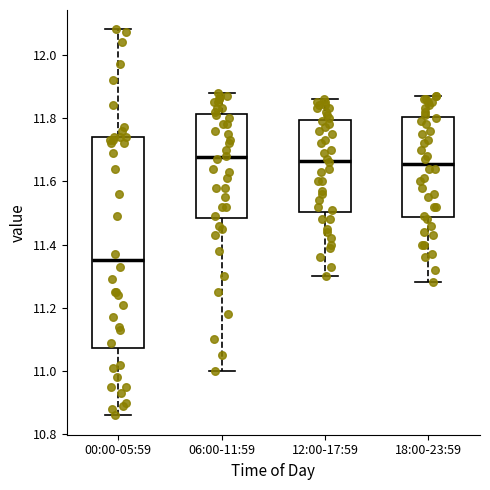

Reading left to right, read every box against the y-axis: the position of its median line, the range the box covers, and the ends of its whiskers. The values are not printed on the chart, so give them approximately, as read against the axis.

00:00-05:59: median 11.36, box 11.08 to 11.74, whiskers 10.86 to 12.08
06:00-11:59: median 11.68, box 11.48 to 11.82, whiskers 11.00 to 11.88
12:00-17:59: median 11.66, box 11.50 to 11.80, whiskers 11.30 to 11.86
18:00-23:59: median 11.66, box 11.48 to 11.80, whiskers 11.28 to 11.88